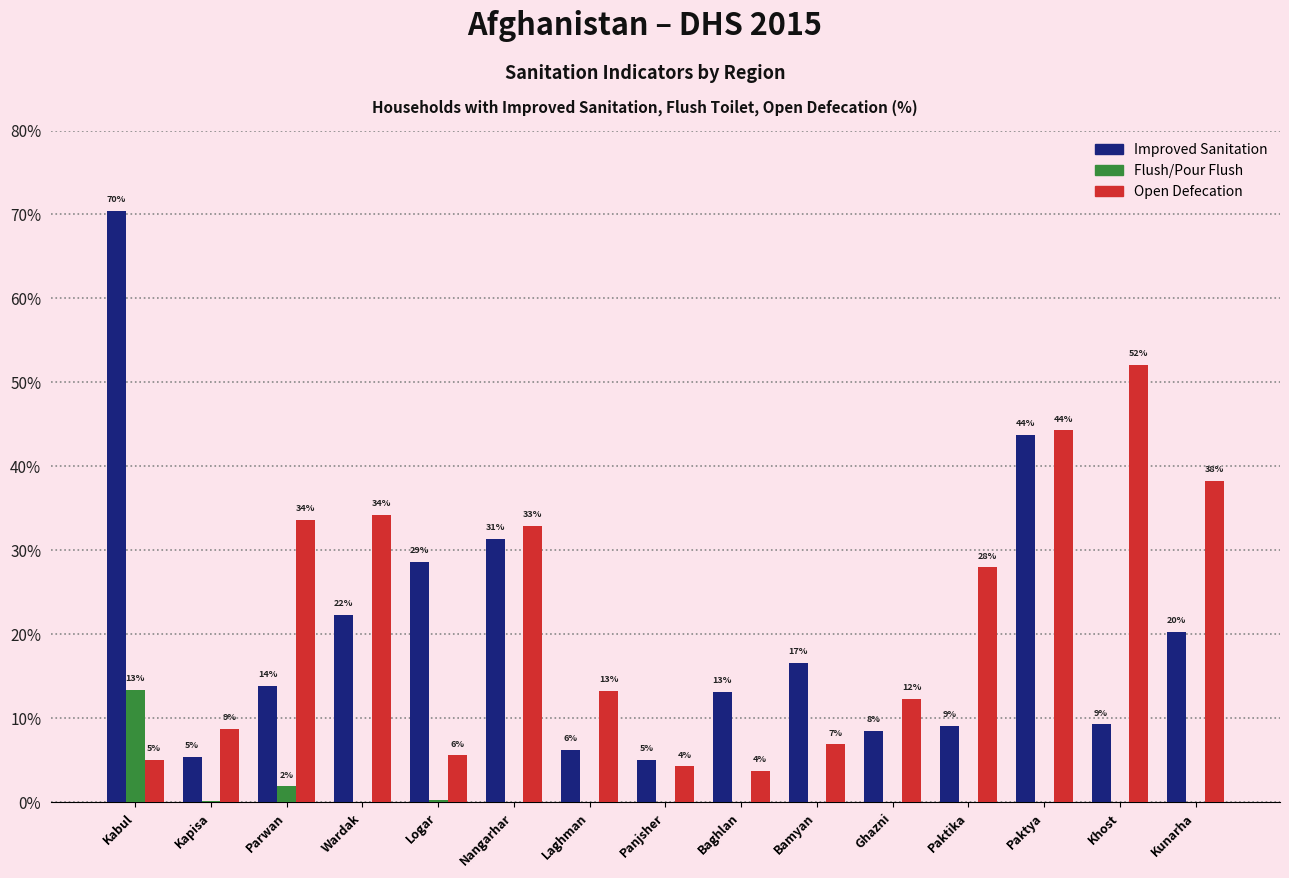

Does the chart contain stacked bars?

No